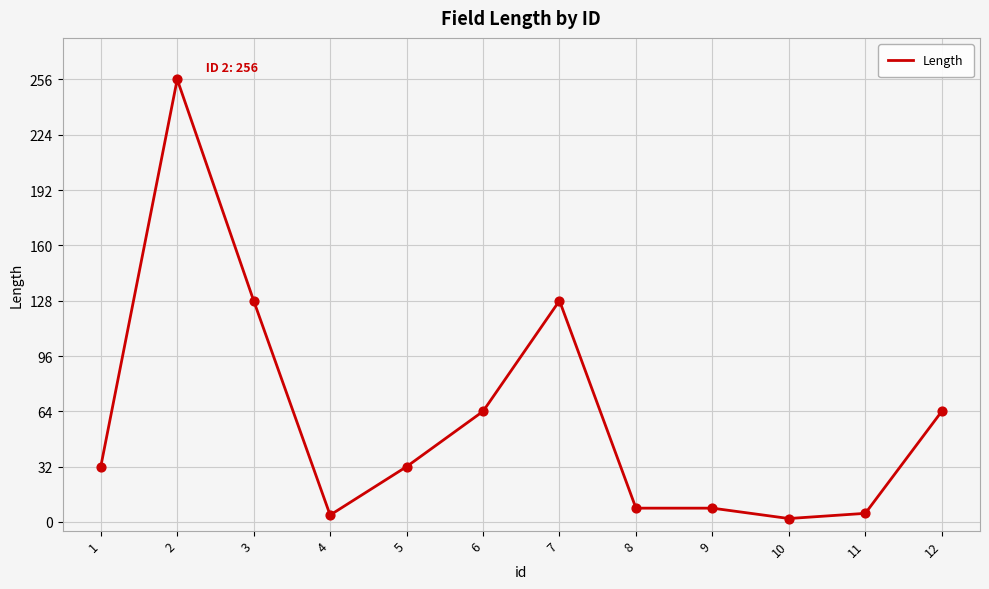

Which has a higher value, 7 or 10?

7